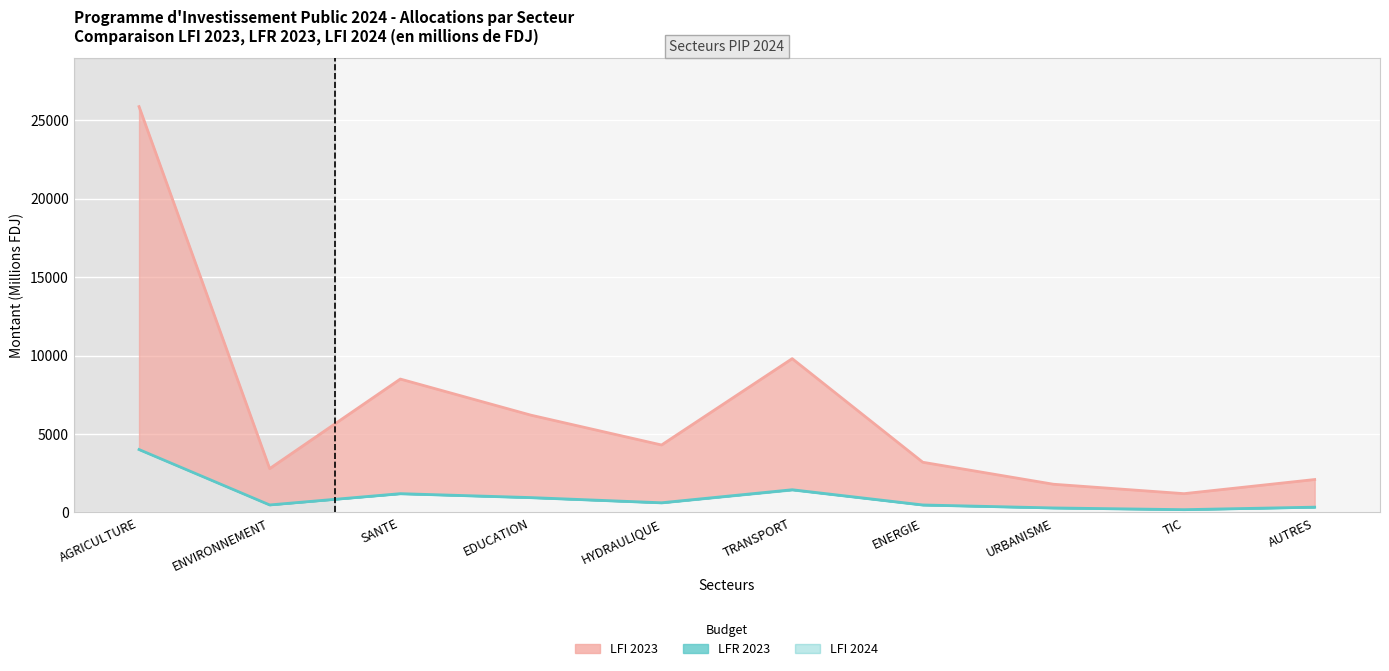

List the labels in order of value, smallest first.

TIC, URBANISME, AUTRES, ENERGIE, ENVIRONNEMENT, HYDRAULIQUE, EDUCATION, SANTE, TRANSPORT, AGRICULTURE